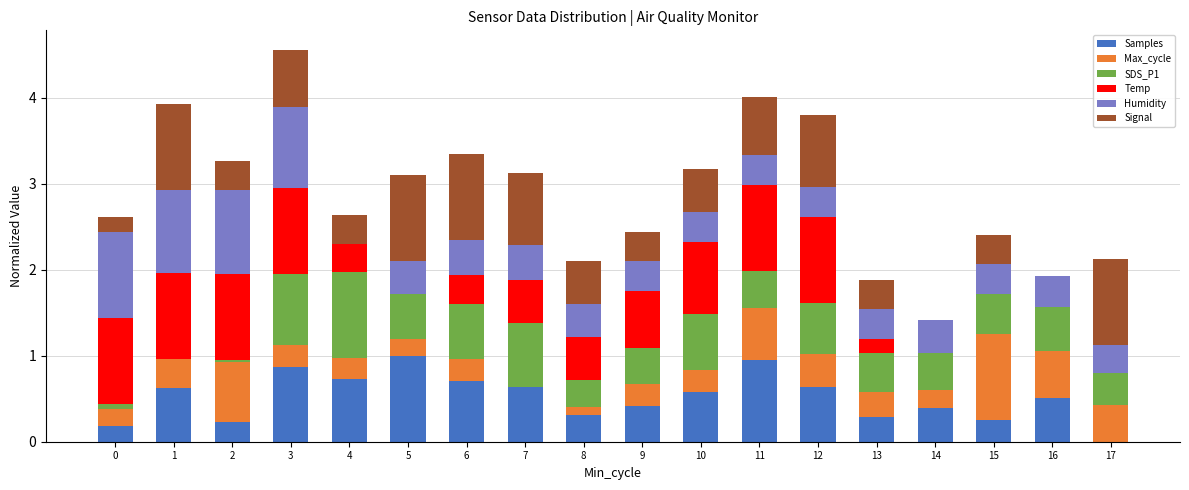

Rank the series at 11 from lowest to highest value.

Humidity, SDS_P1, Max_cycle, Signal, Samples, Temp